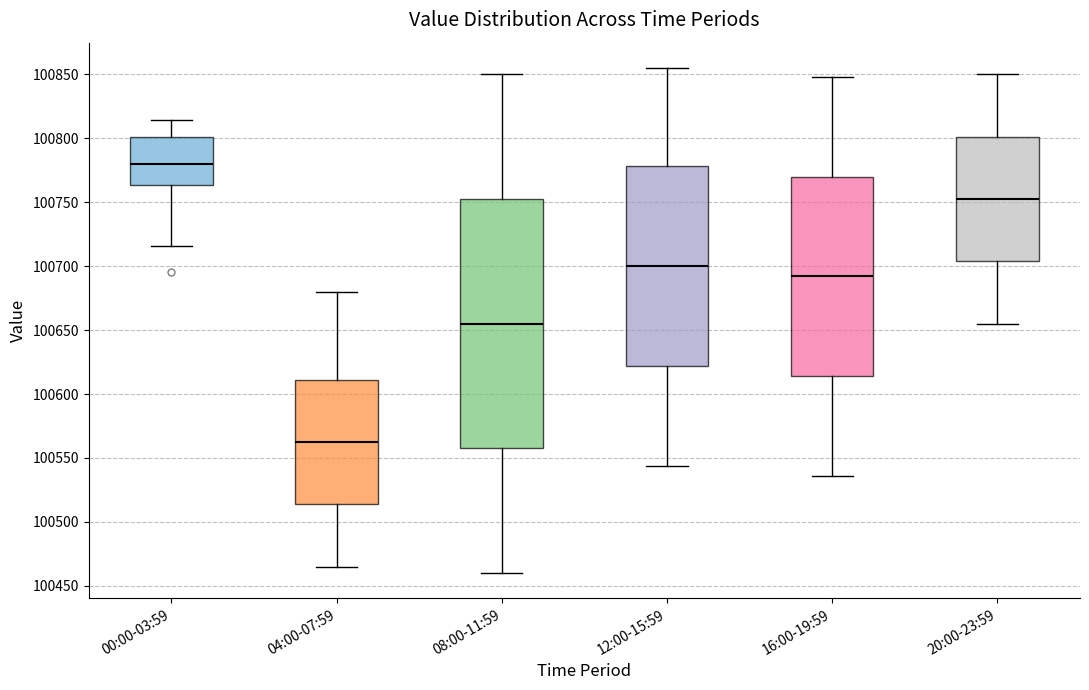

Reading left to right, transcribe this box plot: for each box, give where its median line is, the range the box spans, and where its two whiskers end, as read against the y-axis. The values are not printed on the chart, so give them approximately, as read against the axis.

00:00-03:59: median 100780, box 100765 to 100800, whiskers 100715 to 100815
04:00-07:59: median 100565, box 100515 to 100610, whiskers 100465 to 100680
08:00-11:59: median 100655, box 100560 to 100755, whiskers 100460 to 100850
12:00-15:59: median 100700, box 100620 to 100780, whiskers 100545 to 100855
16:00-19:59: median 100690, box 100615 to 100770, whiskers 100535 to 100850
20:00-23:59: median 100755, box 100705 to 100800, whiskers 100655 to 100850